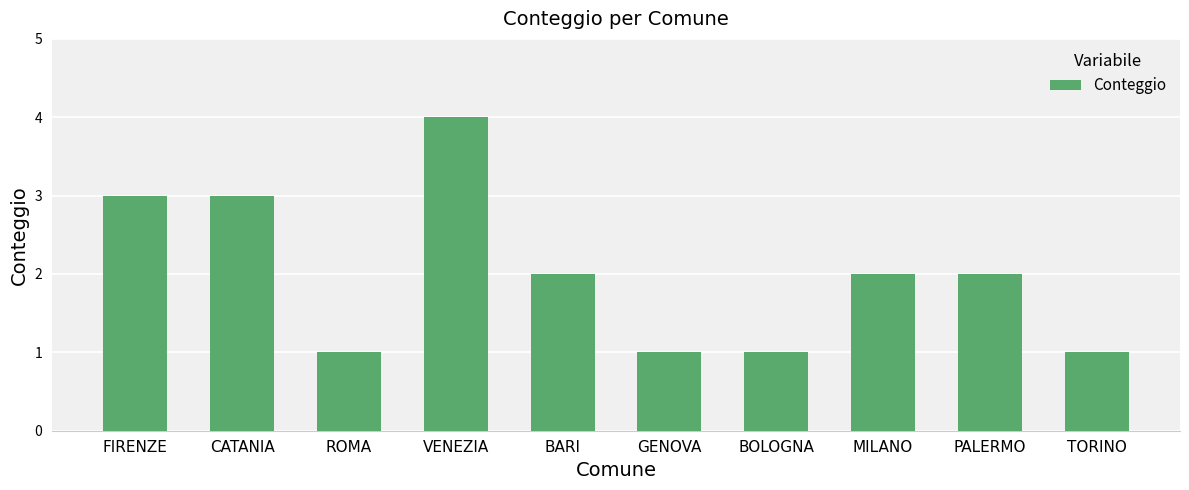

What is the smallest value displayed?

1